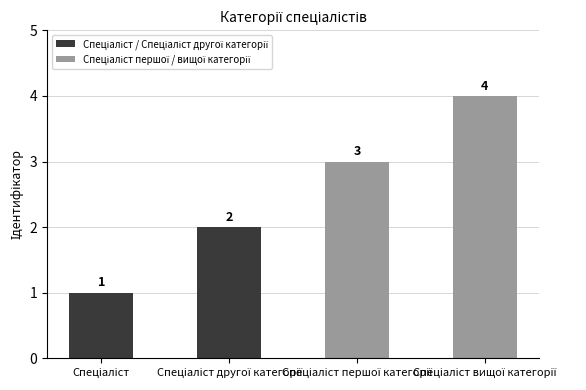

How many categories are shown in the chart?

4